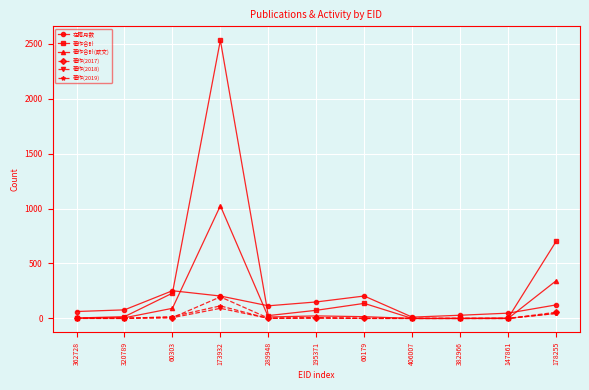

Where is the first local maximum for 著作合計(欧文)?

173932